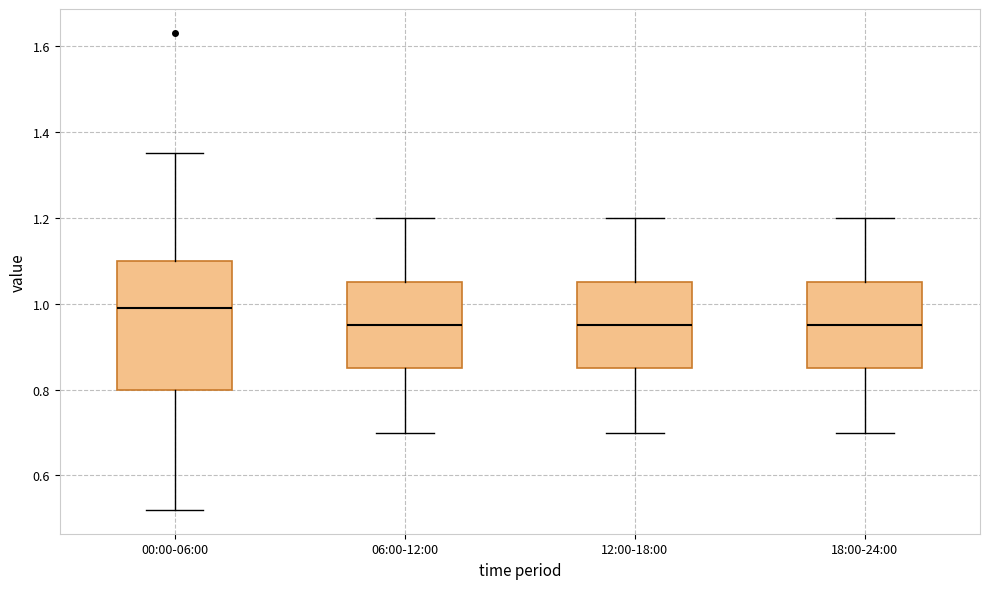

Which box's median line is the highest?

00:00-06:00